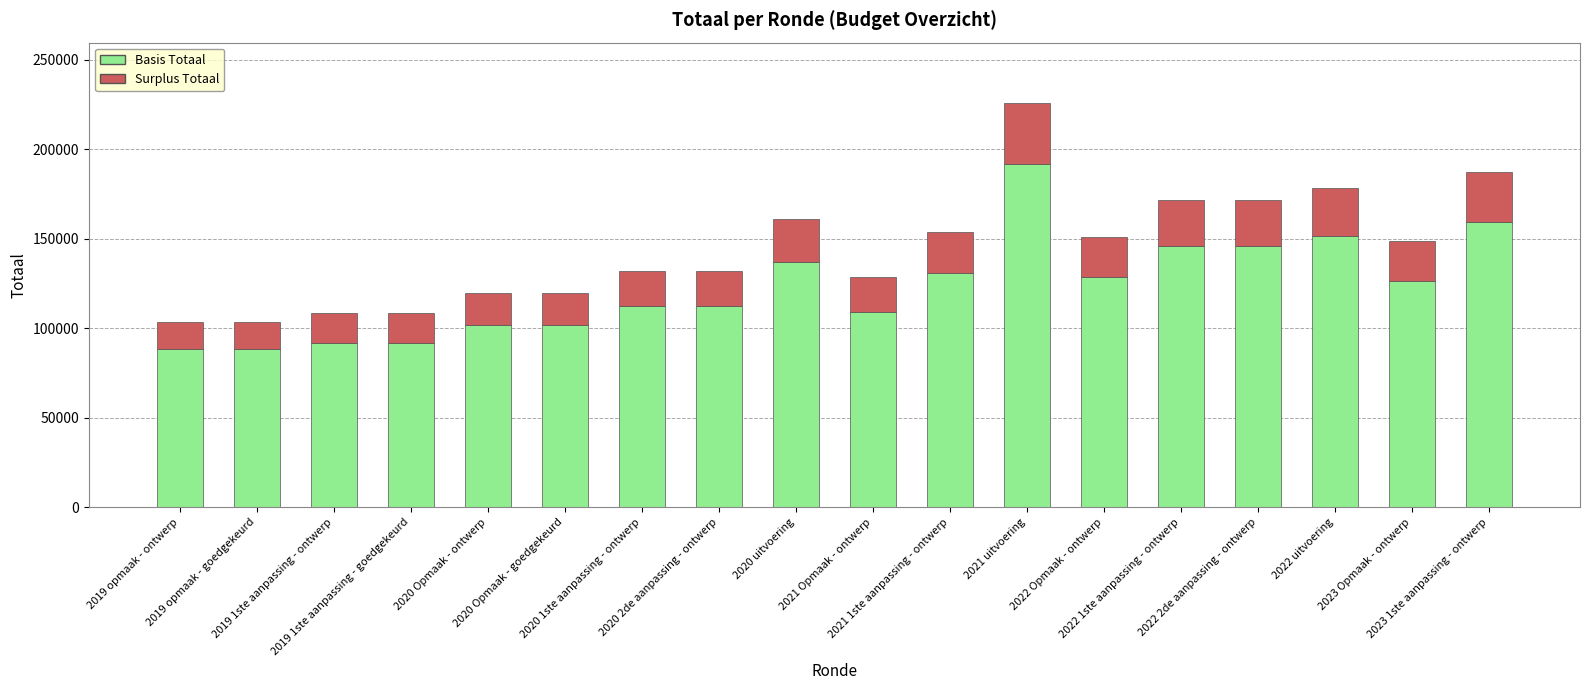

How many categories are shown in the chart?

18